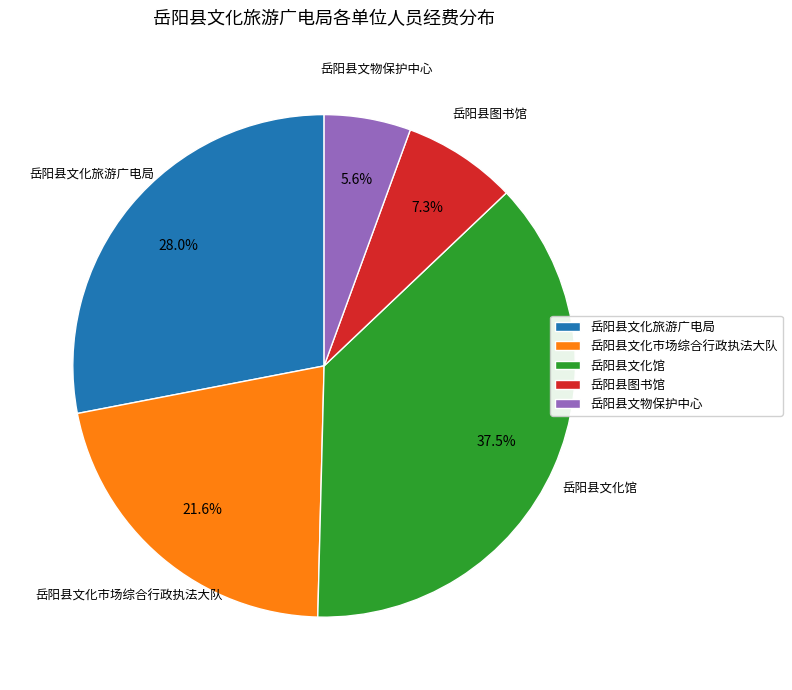

Between 岳阳县文物保护中心 and 岳阳县文化市场综合行政执法大队, which is larger?

岳阳县文化市场综合行政执法大队